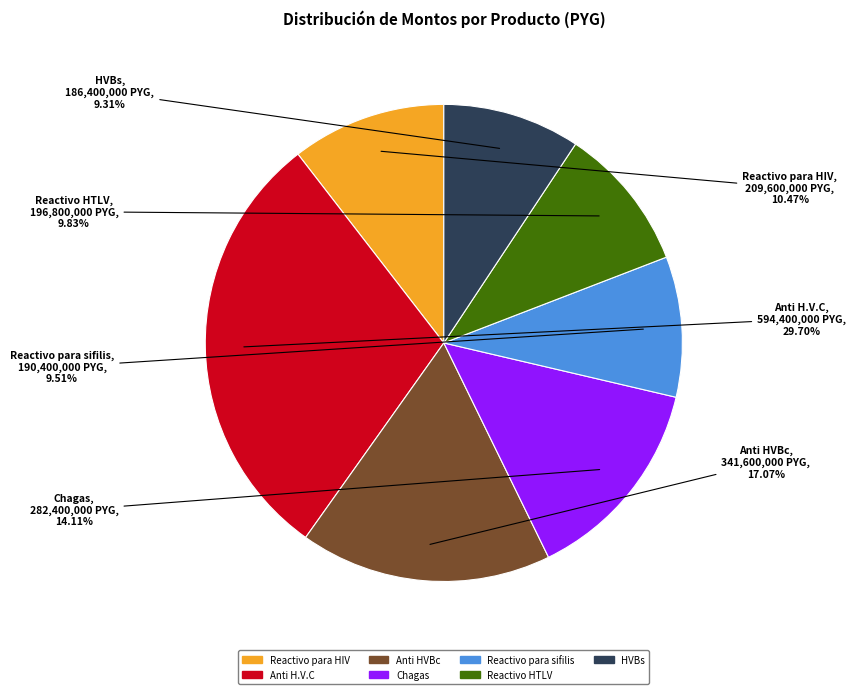

What percentage is the Anti HVBc slice, to the nearest percent?

17%